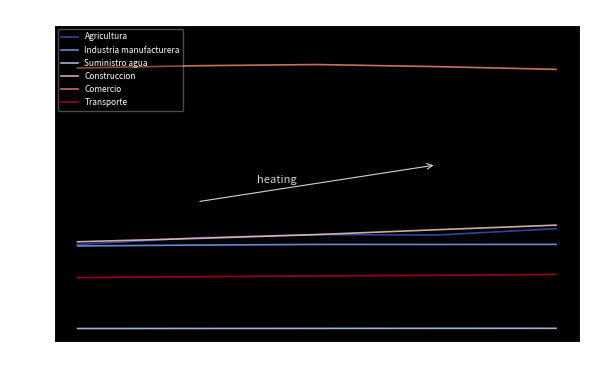

Is it true that Comercio equals 1.0 at 2015?

True